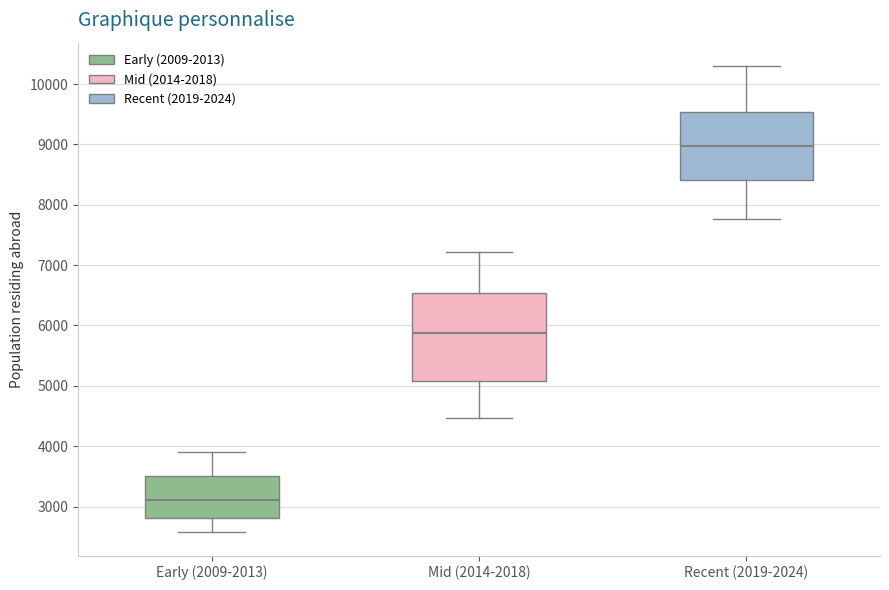

Which box has the lowest median line?

Early (2009-2013)